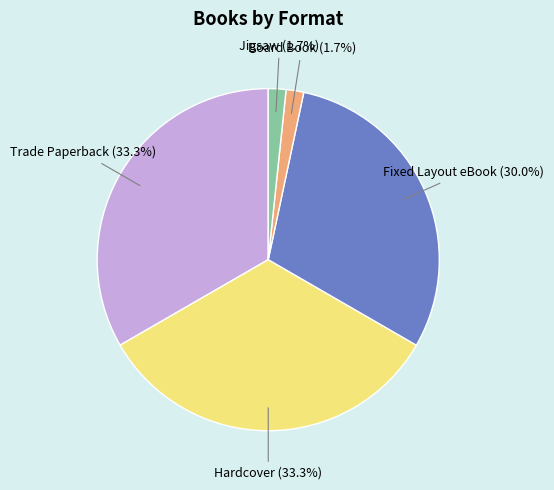

Does any single category account for the majority?

No